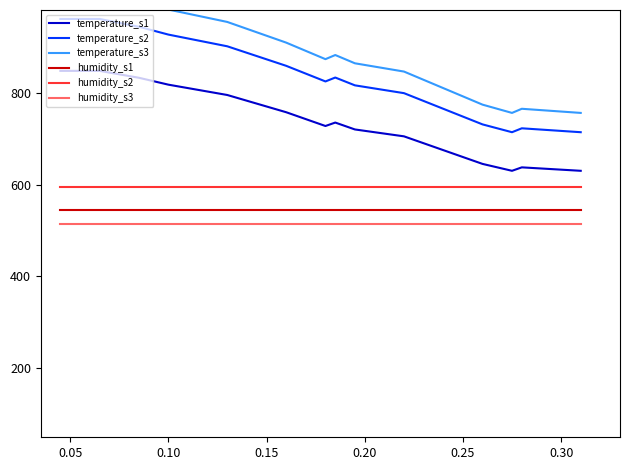

Does the chart display data point markers on the line(s)?

No